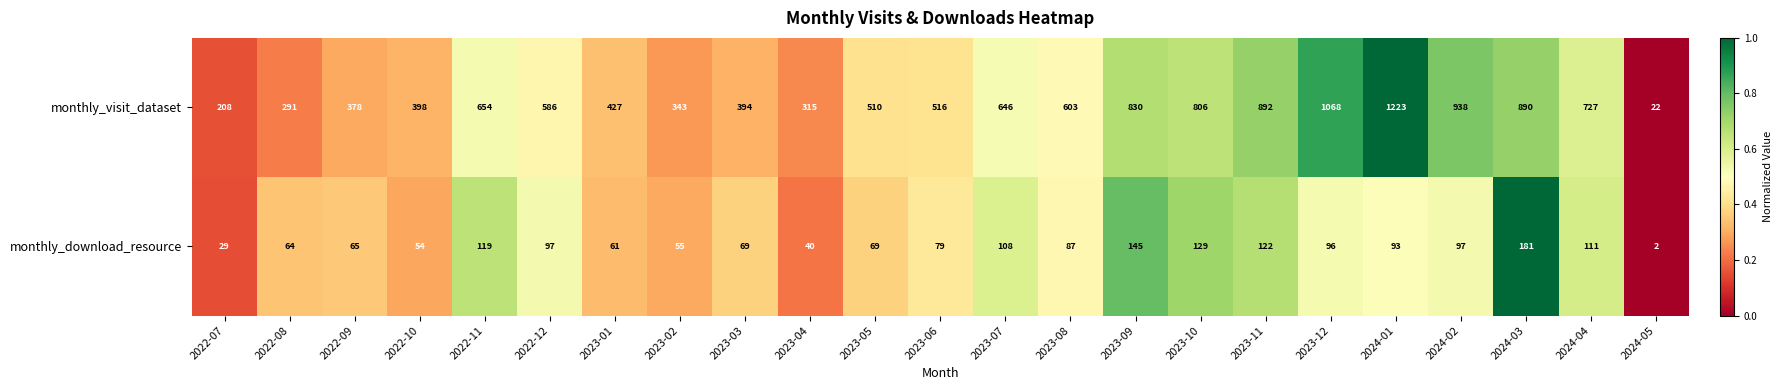

At which label does monthly_download_resource first exceed 87?

2022-11